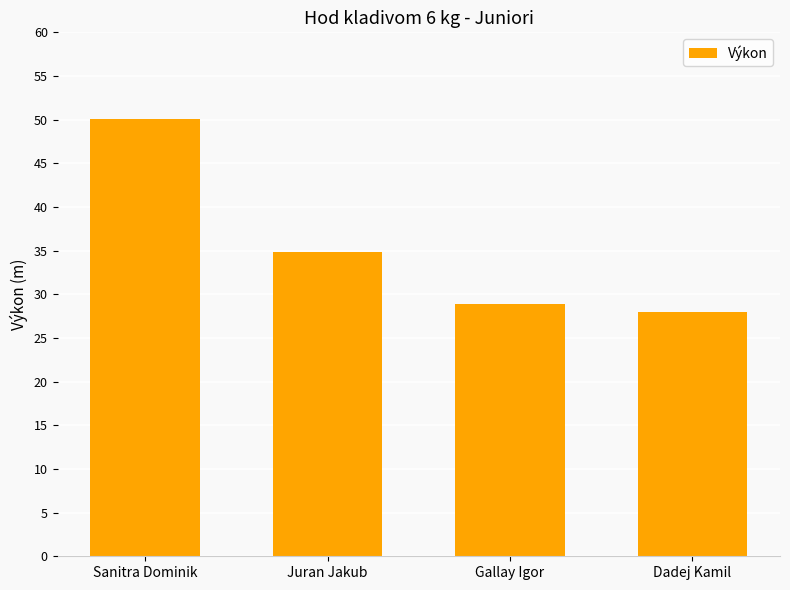

What is the greatest value displayed?

50.1